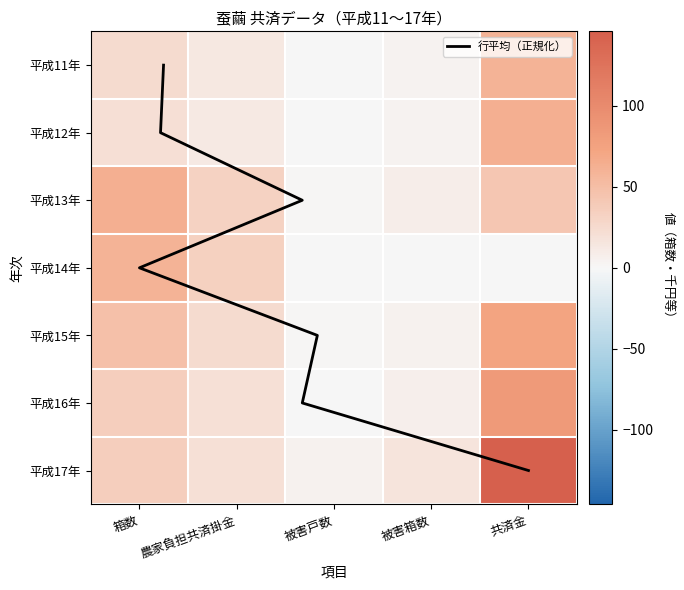

Reading right to left, what are all the values shown in this chart?

平成11年: 60	4	1	13	24
平成12年: 63	4	1	12	21
平成13年: 43	8	2	32	63
平成14年: 0	0	0	34	60
平成15年: 73	5	2	24	49
平成16年: 84	7	1	20	36
平成17年: 146	16	5	20	36